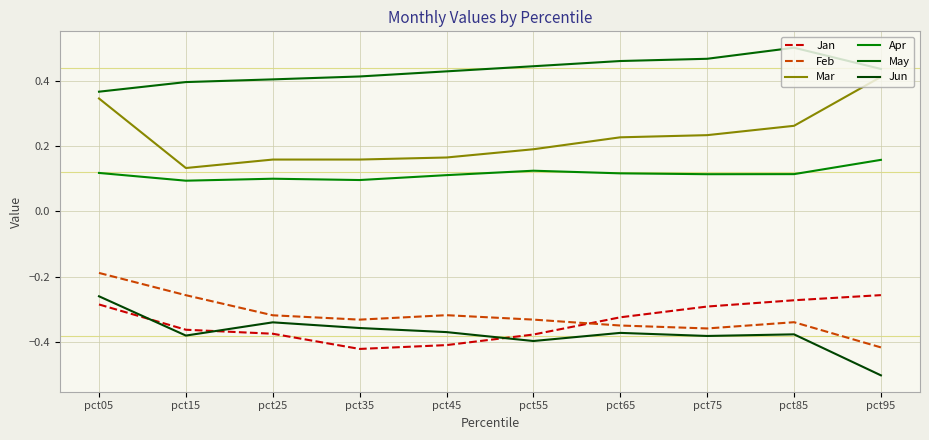

At which category is the sum across all series the highest?

pct05